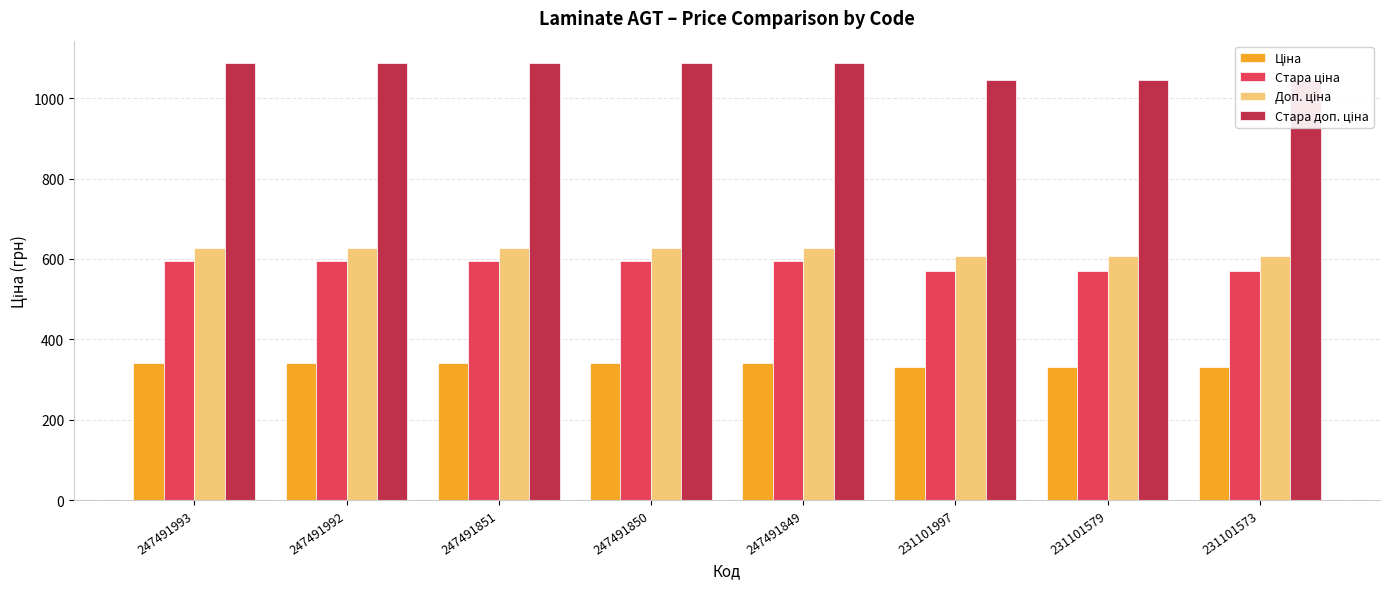

Which series has the widest spread of values?

Стара доп. ціна